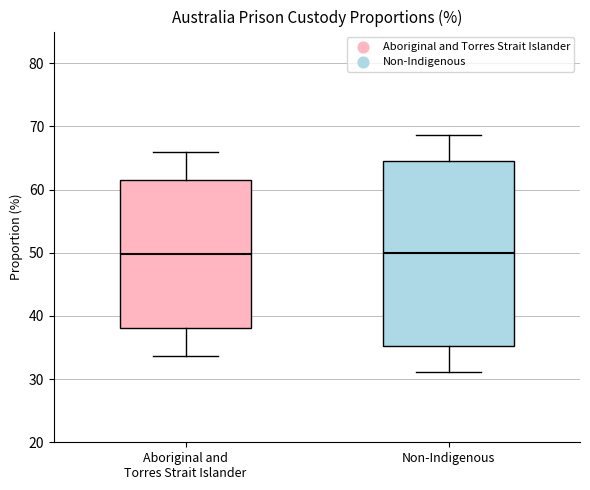

Comparing the boxes themselves (not the whiskers), which one is the tallest?

Non-Indigenous